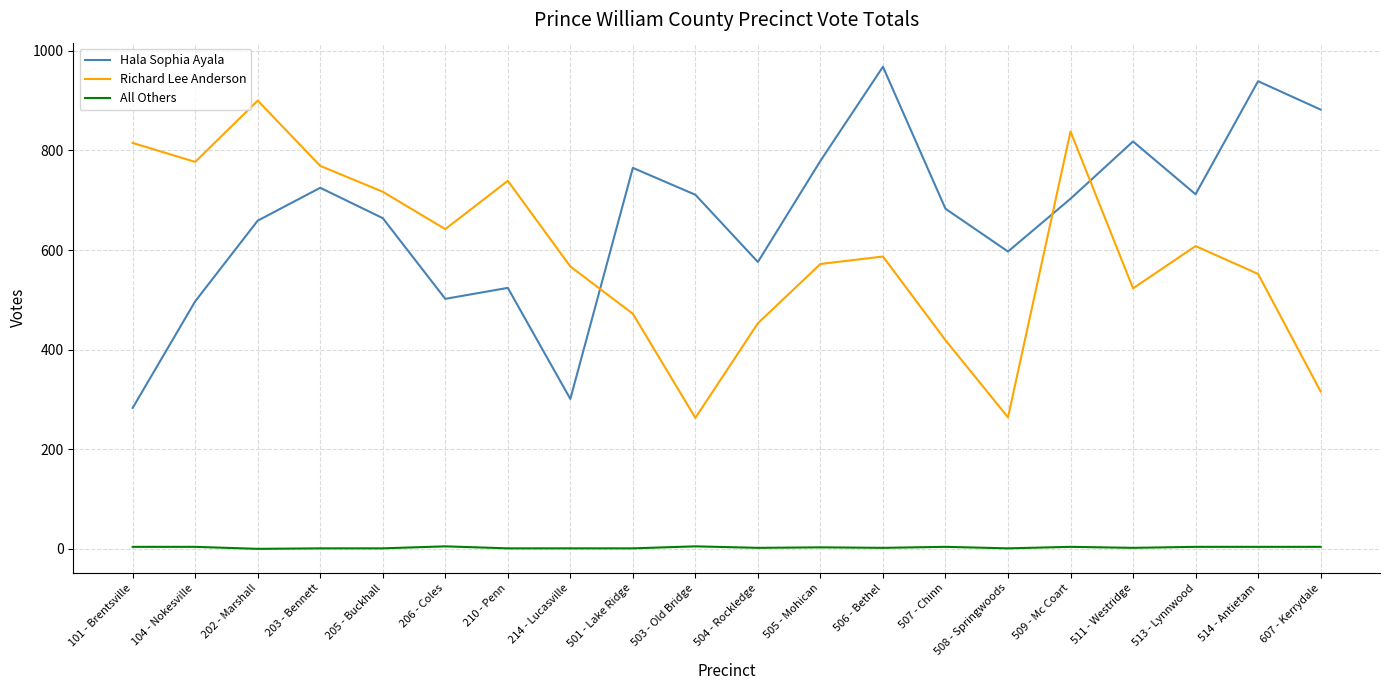

What is the total value across all series at 508 - Springwoods?

862